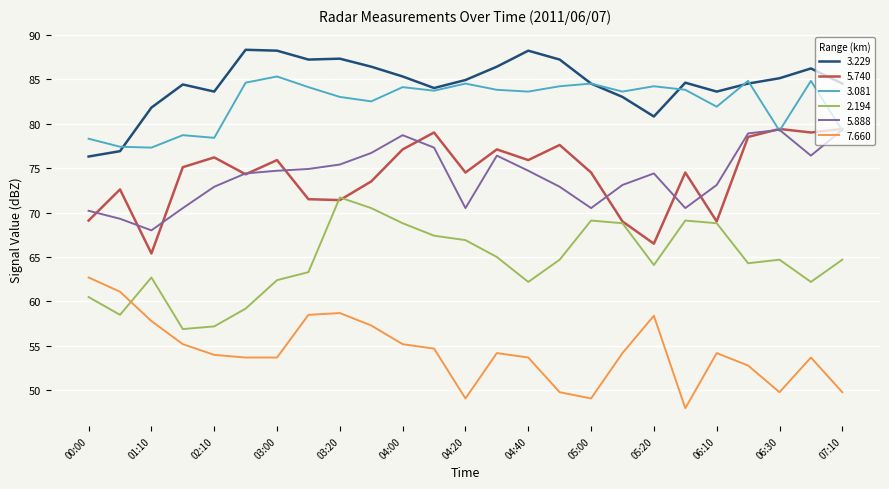

What is the difference between the second highest and second lowest values in the 5.888 series?

10.0